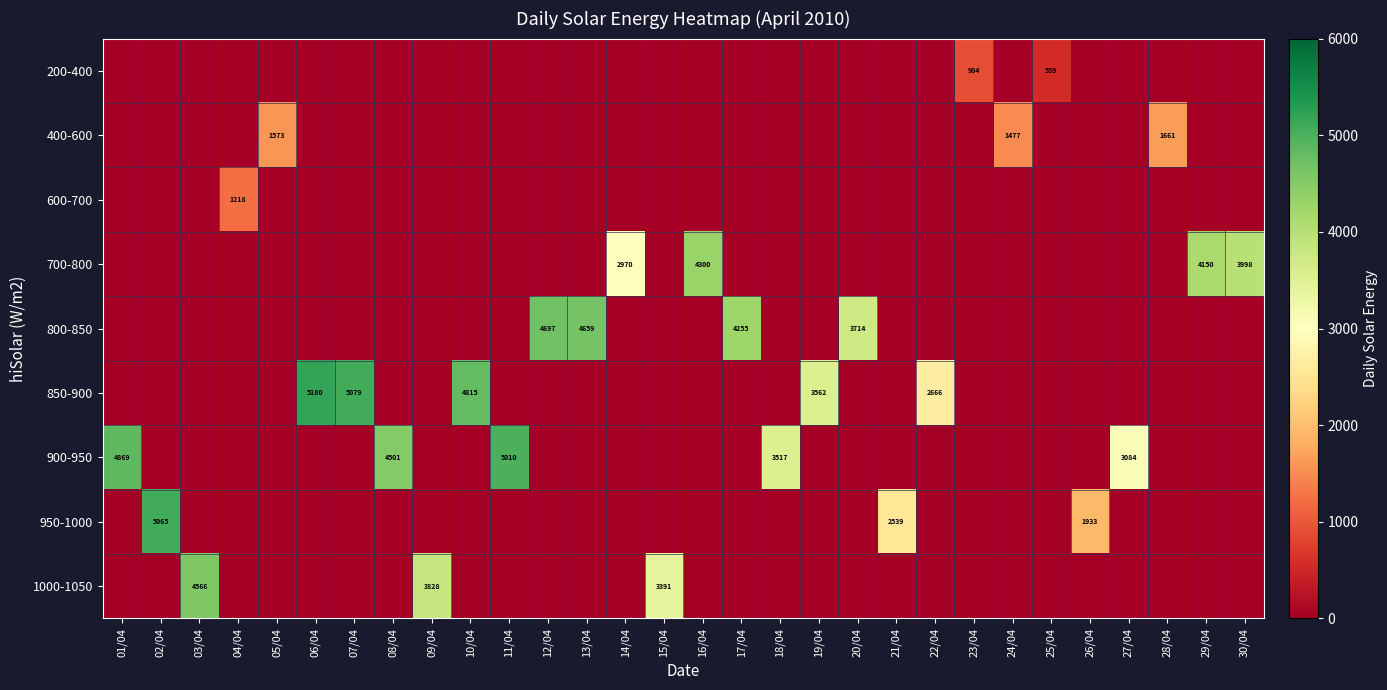

The value of 400-600 at 05/04 is 1573. True or false?

True